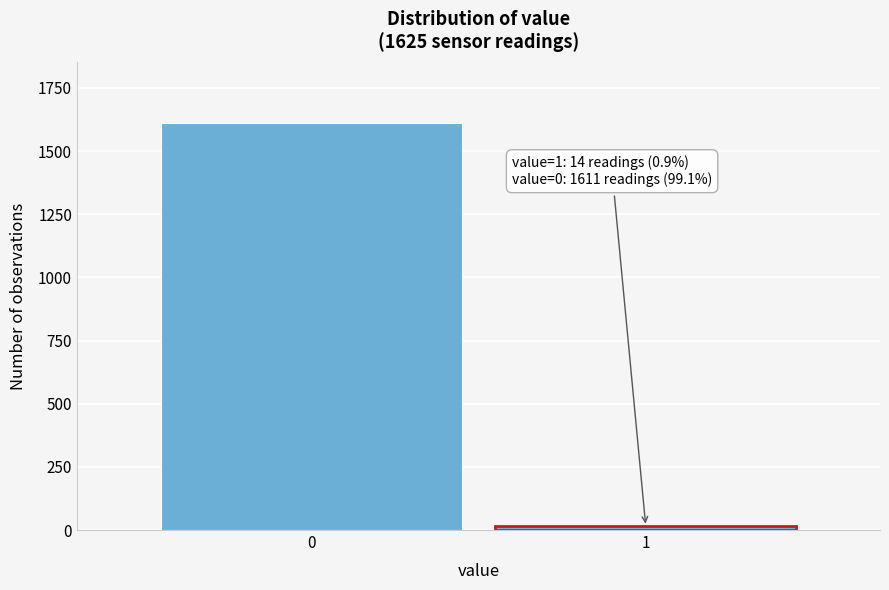

Reading left to right, extract all data points from this chart.

1611	14